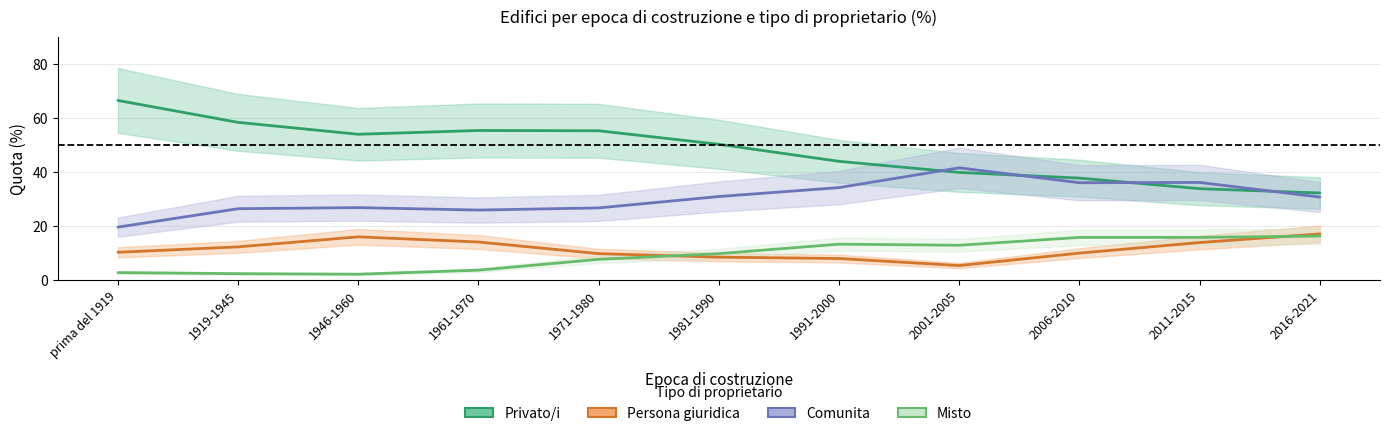

In Misto, how many points are lower than both neighbors (excluding endpoints)?

2